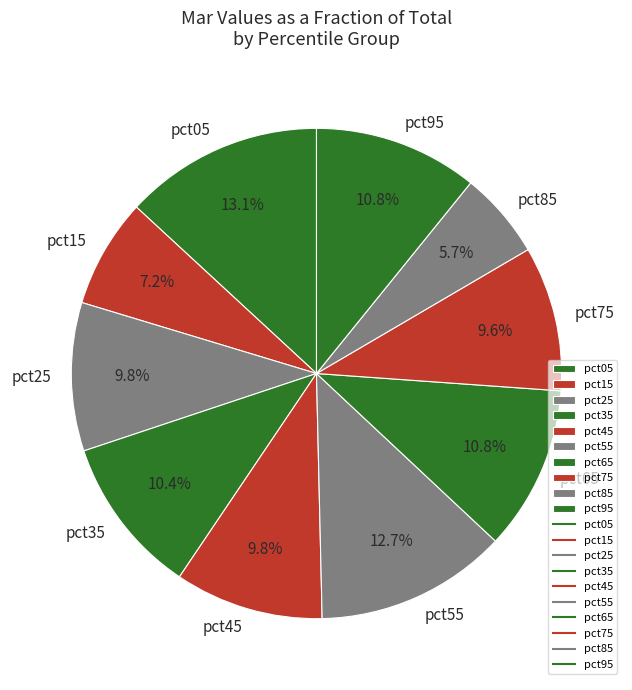

The pct95 slice represents 11% of the pie. True or false?

True